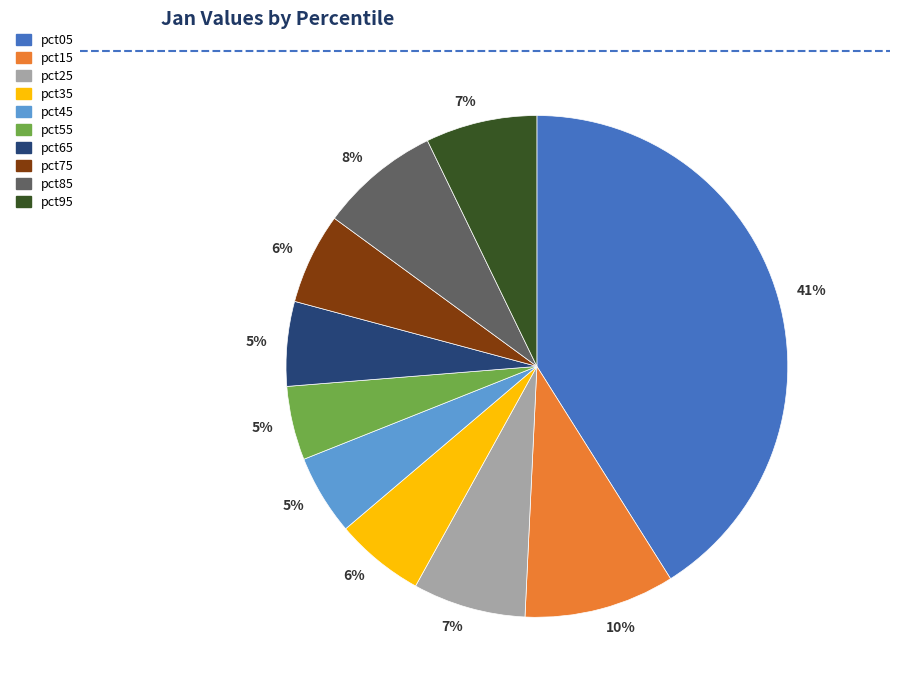

How many slices are in this pie chart?

10